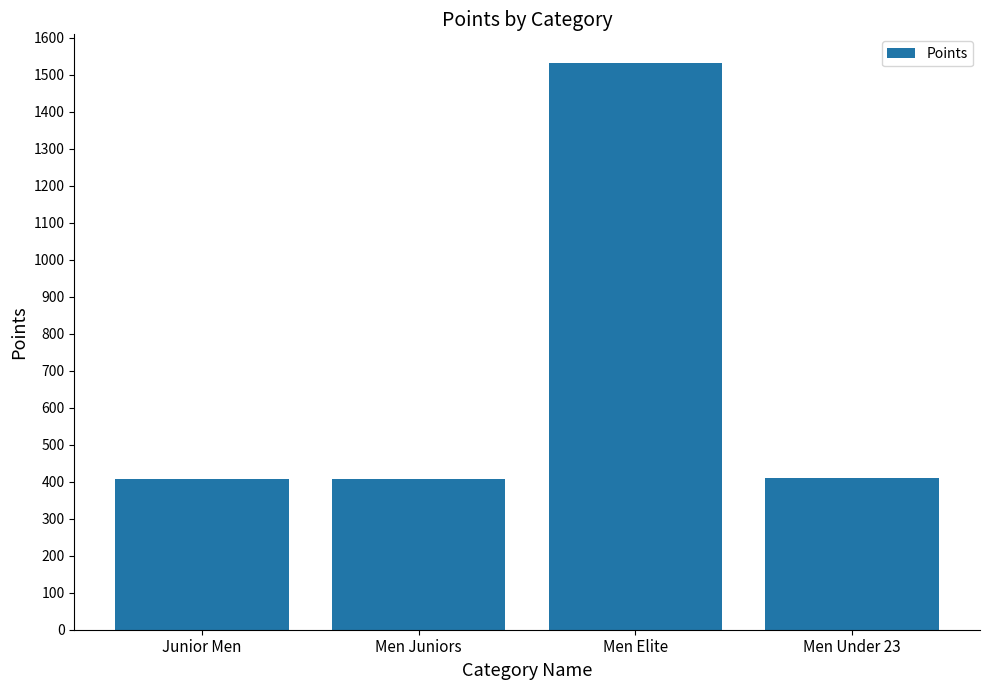

What is the label of the 3rd bar from the right?

Men Juniors